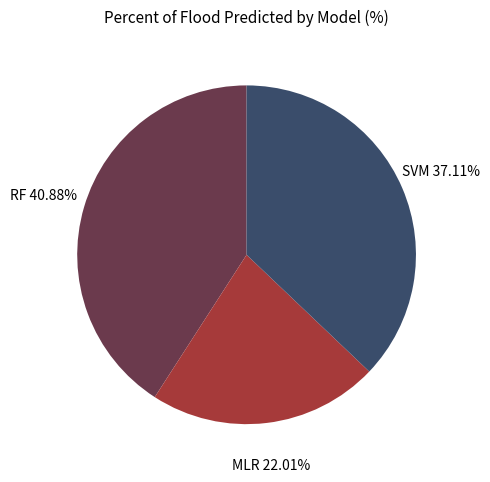

True or false: MLR accounts for 22% of the total.

True